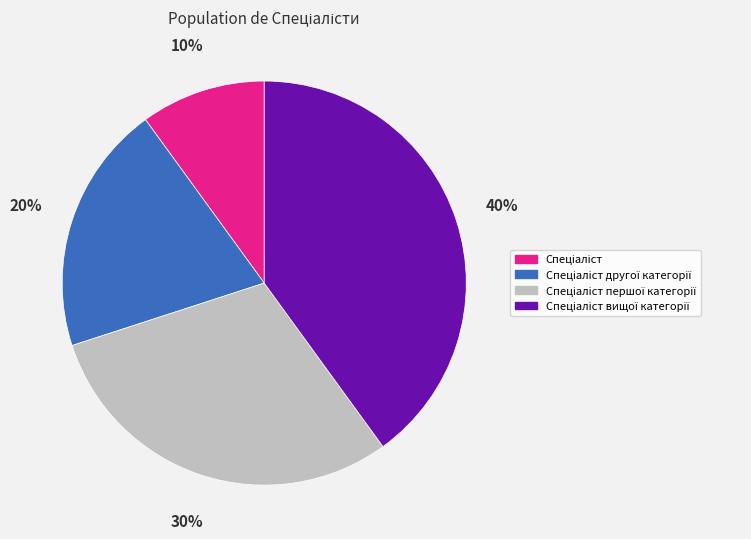

Does any single category account for the majority?

No